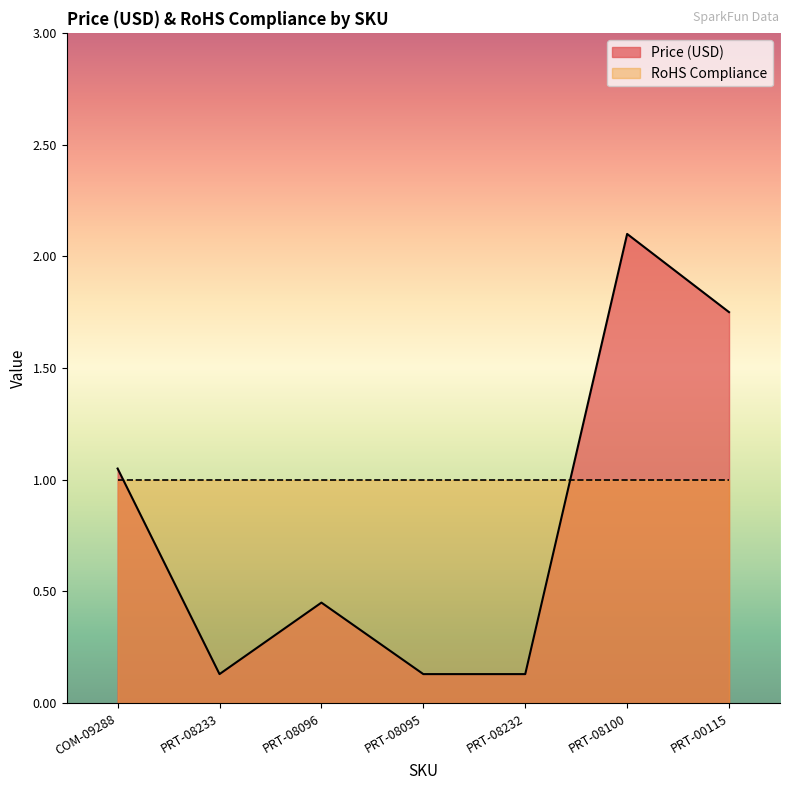

What is the approximate value at PRT-08095?

0.1